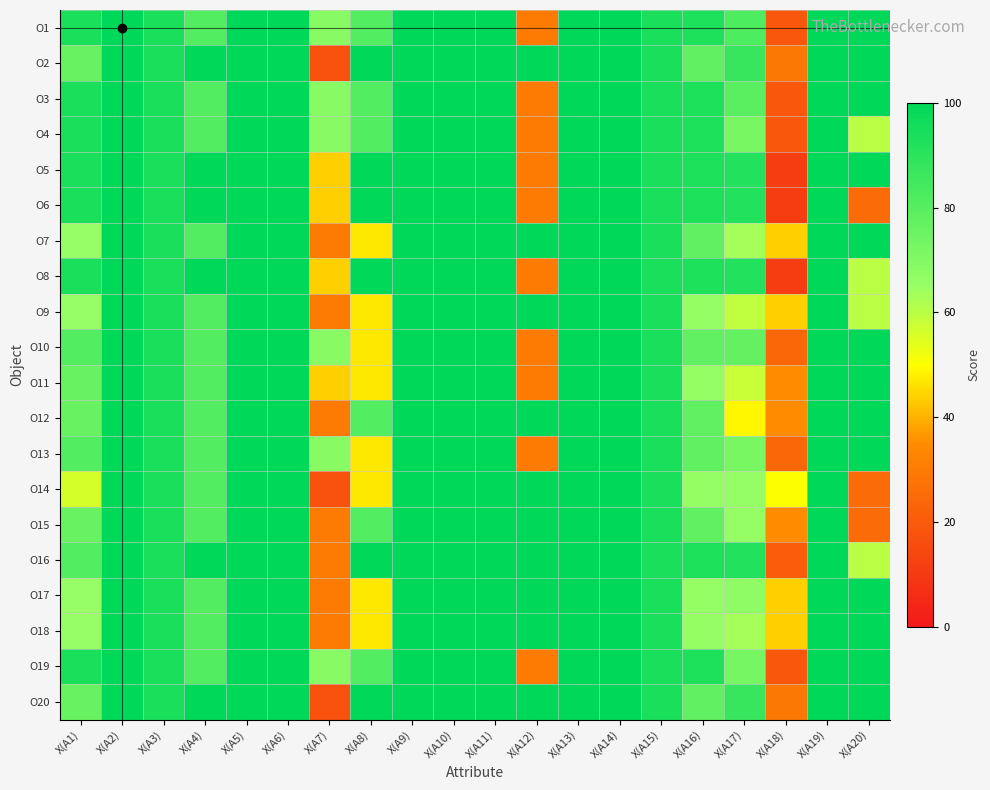

Reading left to right, list all the values displayed in this chart.

O1: X(A1)=94	X(A2)=100	X(A3)=94	X(A4)=81	X(A5)=100	X(A6)=100	X(A7)=69	X(A8)=81	X(A9)=100	X(A10)=100	X(A11)=100	X(A12)=30	X(A13)=100	X(A14)=100	X(A15)=94	X(A16)=93	X(A17)=82	X(A18)=19	X(A19)=100	X(A20)=100
O2: X(A1)=76	X(A2)=100	X(A3)=94	X(A4)=100	X(A5)=100	X(A6)=100	X(A7)=17	X(A8)=100	X(A9)=100	X(A10)=100	X(A11)=100	X(A12)=100	X(A13)=100	X(A14)=100	X(A15)=94	X(A16)=78	X(A17)=87	X(A18)=29	X(A19)=100	X(A20)=100
O3: X(A1)=94	X(A2)=100	X(A3)=94	X(A4)=81	X(A5)=100	X(A6)=100	X(A7)=69	X(A8)=81	X(A9)=100	X(A10)=100	X(A11)=100	X(A12)=30	X(A13)=100	X(A14)=100	X(A15)=94	X(A16)=93	X(A17)=79	X(A18)=19	X(A19)=100	X(A20)=100
O4: X(A1)=94	X(A2)=100	X(A3)=94	X(A4)=81	X(A5)=100	X(A6)=100	X(A7)=69	X(A8)=81	X(A9)=100	X(A10)=100	X(A11)=100	X(A12)=30	X(A13)=100	X(A14)=100	X(A15)=94	X(A16)=93	X(A17)=72	X(A18)=19	X(A19)=100	X(A20)=60
O5: X(A1)=94	X(A2)=100	X(A3)=94	X(A4)=100	X(A5)=100	X(A6)=100	X(A7)=44	X(A8)=100	X(A9)=100	X(A10)=100	X(A11)=100	X(A12)=30	X(A13)=100	X(A14)=100	X(A15)=94	X(A16)=93	X(A17)=92	X(A18)=11	X(A19)=100	X(A20)=100
O6: X(A1)=94	X(A2)=100	X(A3)=94	X(A4)=100	X(A5)=100	X(A6)=100	X(A7)=44	X(A8)=100	X(A9)=100	X(A10)=100	X(A11)=100	X(A12)=30	X(A13)=100	X(A14)=100	X(A15)=94	X(A16)=93	X(A17)=92	X(A18)=11	X(A19)=100	X(A20)=25
O7: X(A1)=65	X(A2)=100	X(A3)=94	X(A4)=81	X(A5)=100	X(A6)=100	X(A7)=30	X(A8)=47	X(A9)=100	X(A10)=100	X(A11)=100	X(A12)=100	X(A13)=100	X(A14)=100	X(A15)=94	X(A16)=78	X(A17)=63	X(A18)=44	X(A19)=100	X(A20)=100
O8: X(A1)=94	X(A2)=100	X(A3)=94	X(A4)=100	X(A5)=100	X(A6)=100	X(A7)=44	X(A8)=100	X(A9)=100	X(A10)=100	X(A11)=100	X(A12)=30	X(A13)=100	X(A14)=100	X(A15)=94	X(A16)=93	X(A17)=92	X(A18)=11	X(A19)=100	X(A20)=60
O9: X(A1)=65	X(A2)=100	X(A3)=94	X(A4)=81	X(A5)=100	X(A6)=100	X(A7)=30	X(A8)=47	X(A9)=100	X(A10)=100	X(A11)=100	X(A12)=100	X(A13)=100	X(A14)=100	X(A15)=94	X(A16)=66	X(A17)=59	X(A18)=44	X(A19)=100	X(A20)=60
O10: X(A1)=81	X(A2)=100	X(A3)=94	X(A4)=81	X(A5)=100	X(A6)=100	X(A7)=69	X(A8)=47	X(A9)=100	X(A10)=100	X(A11)=100	X(A12)=30	X(A13)=100	X(A14)=100	X(A15)=94	X(A16)=78	X(A17)=77	X(A18)=24	X(A19)=100	X(A20)=100
O11: X(A1)=76	X(A2)=100	X(A3)=94	X(A4)=81	X(A5)=100	X(A6)=100	X(A7)=44	X(A8)=47	X(A9)=100	X(A10)=100	X(A11)=100	X(A12)=30	X(A13)=100	X(A14)=100	X(A15)=94	X(A16)=66	X(A17)=58	X(A18)=35	X(A19)=100	X(A20)=100
O12: X(A1)=76	X(A2)=100	X(A3)=94	X(A4)=81	X(A5)=100	X(A6)=100	X(A7)=30	X(A8)=81	X(A9)=100	X(A10)=100	X(A11)=100	X(A12)=100	X(A13)=100	X(A14)=100	X(A15)=94	X(A16)=78	X(A17)=49	X(A18)=35	X(A19)=100	X(A20)=100
O13: X(A1)=81	X(A2)=100	X(A3)=94	X(A4)=81	X(A5)=100	X(A6)=100	X(A7)=69	X(A8)=47	X(A9)=100	X(A10)=100	X(A11)=100	X(A12)=30	X(A13)=100	X(A14)=100	X(A15)=94	X(A16)=78	X(A17)=72	X(A18)=24	X(A19)=100	X(A20)=100
O14: X(A1)=56	X(A2)=100	X(A3)=94	X(A4)=81	X(A5)=100	X(A6)=100	X(A7)=17	X(A8)=47	X(A9)=100	X(A10)=100	X(A11)=100	X(A12)=100	X(A13)=100	X(A14)=100	X(A15)=94	X(A16)=66	X(A17)=66	X(A18)=50	X(A19)=100	X(A20)=25
O15: X(A1)=76	X(A2)=100	X(A3)=94	X(A4)=81	X(A5)=100	X(A6)=100	X(A7)=30	X(A8)=81	X(A9)=100	X(A10)=100	X(A11)=100	X(A12)=100	X(A13)=100	X(A14)=100	X(A15)=94	X(A16)=78	X(A17)=66	X(A18)=35	X(A19)=100	X(A20)=25
O16: X(A1)=81	X(A2)=100	X(A3)=94	X(A4)=100	X(A5)=100	X(A6)=100	X(A7)=30	X(A8)=100	X(A9)=100	X(A10)=100	X(A11)=100	X(A12)=100	X(A13)=100	X(A14)=100	X(A15)=94	X(A16)=93	X(A17)=92	X(A18)=21	X(A19)=100	X(A20)=60
O17: X(A1)=65	X(A2)=100	X(A3)=94	X(A4)=81	X(A5)=100	X(A6)=100	X(A7)=30	X(A8)=47	X(A9)=100	X(A10)=100	X(A11)=100	X(A12)=100	X(A13)=100	X(A14)=100	X(A15)=94	X(A16)=66	X(A17)=67	X(A18)=44	X(A19)=100	X(A20)=100
O18: X(A1)=65	X(A2)=100	X(A3)=94	X(A4)=81	X(A5)=100	X(A6)=100	X(A7)=30	X(A8)=47	X(A9)=100	X(A10)=100	X(A11)=100	X(A12)=100	X(A13)=100	X(A14)=100	X(A15)=94	X(A16)=66	X(A17)=63	X(A18)=44	X(A19)=100	X(A20)=100
O19: X(A1)=94	X(A2)=100	X(A3)=94	X(A4)=81	X(A5)=100	X(A6)=100	X(A7)=69	X(A8)=81	X(A9)=100	X(A10)=100	X(A11)=100	X(A12)=30	X(A13)=100	X(A14)=100	X(A15)=94	X(A16)=93	X(A17)=73	X(A18)=19	X(A19)=100	X(A20)=100
O20: X(A1)=76	X(A2)=100	X(A3)=94	X(A4)=100	X(A5)=100	X(A6)=100	X(A7)=17	X(A8)=100	X(A9)=100	X(A10)=100	X(A11)=100	X(A12)=100	X(A13)=100	X(A14)=100	X(A15)=94	X(A16)=78	X(A17)=87	X(A18)=29	X(A19)=100	X(A20)=100